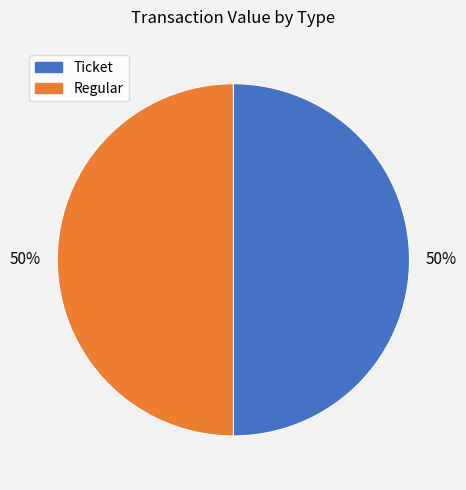

Is the sum of Regular and Ticket greater than half?

Yes